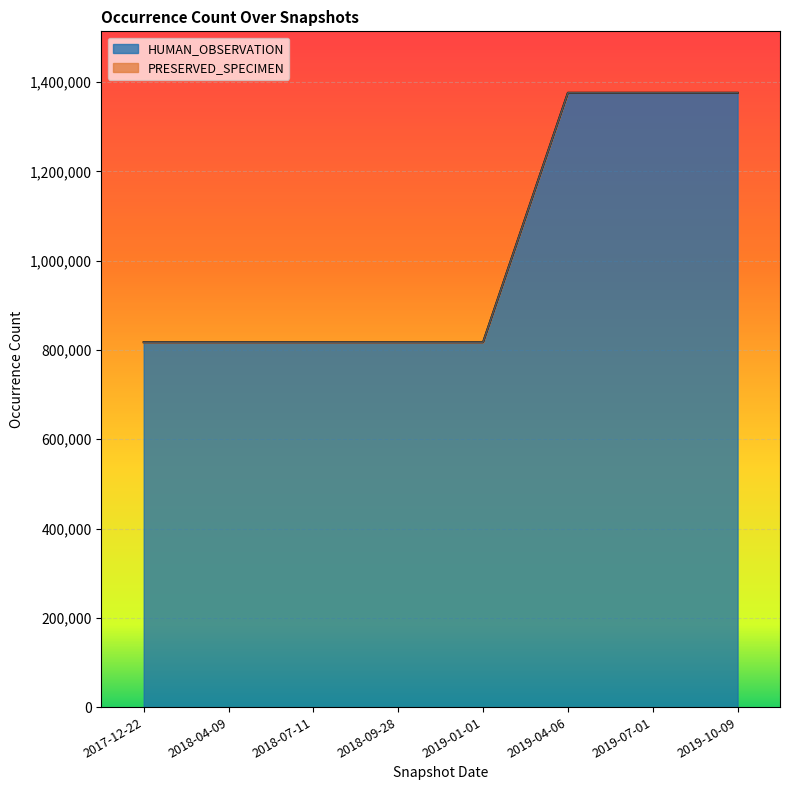

What is the label of the 6th point from the right?

2018-07-11